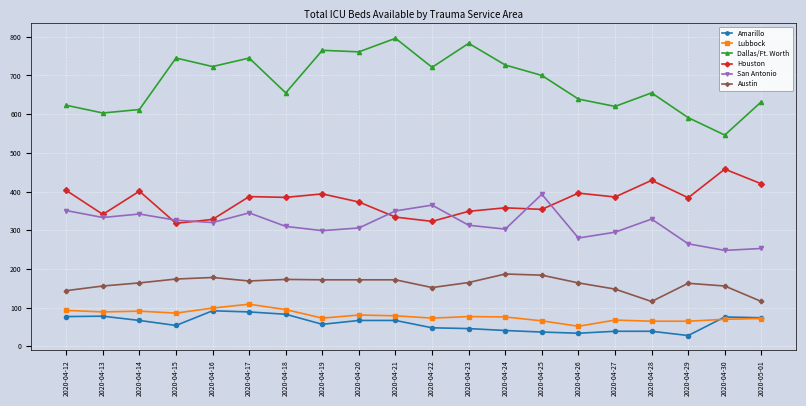

What is the label of the 6th point from the right?

2020-04-26